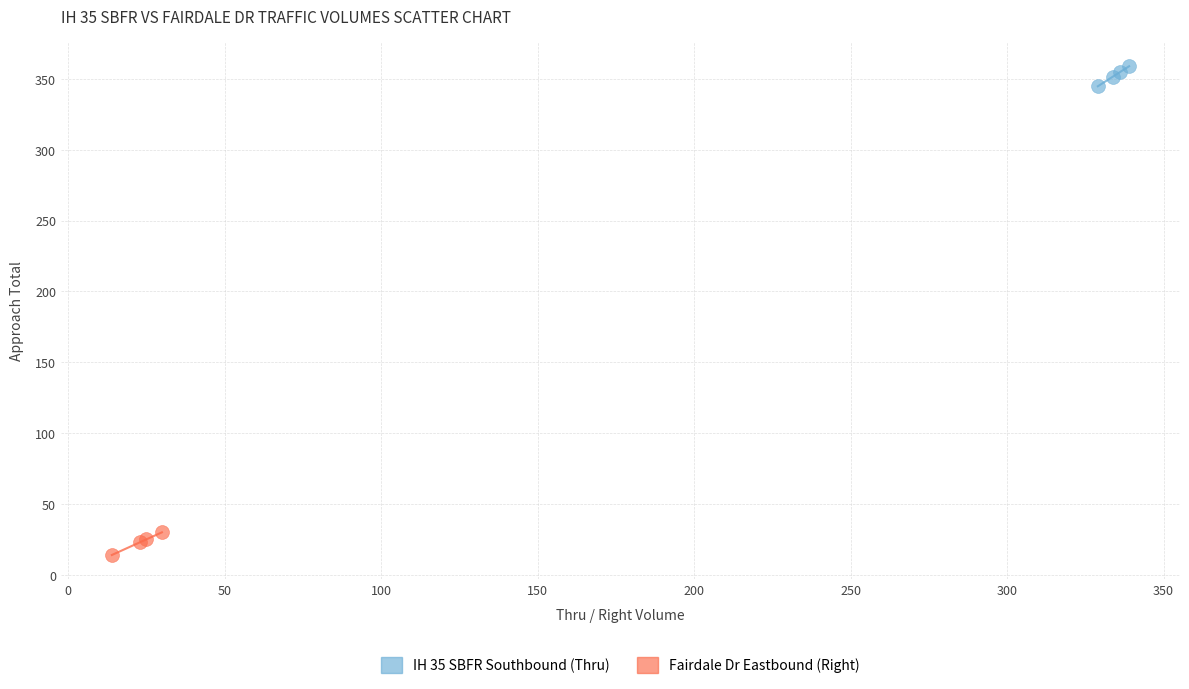

Which series reaches the maximum Y coordinate?

IH 35 SBFR Southbound (Thru)